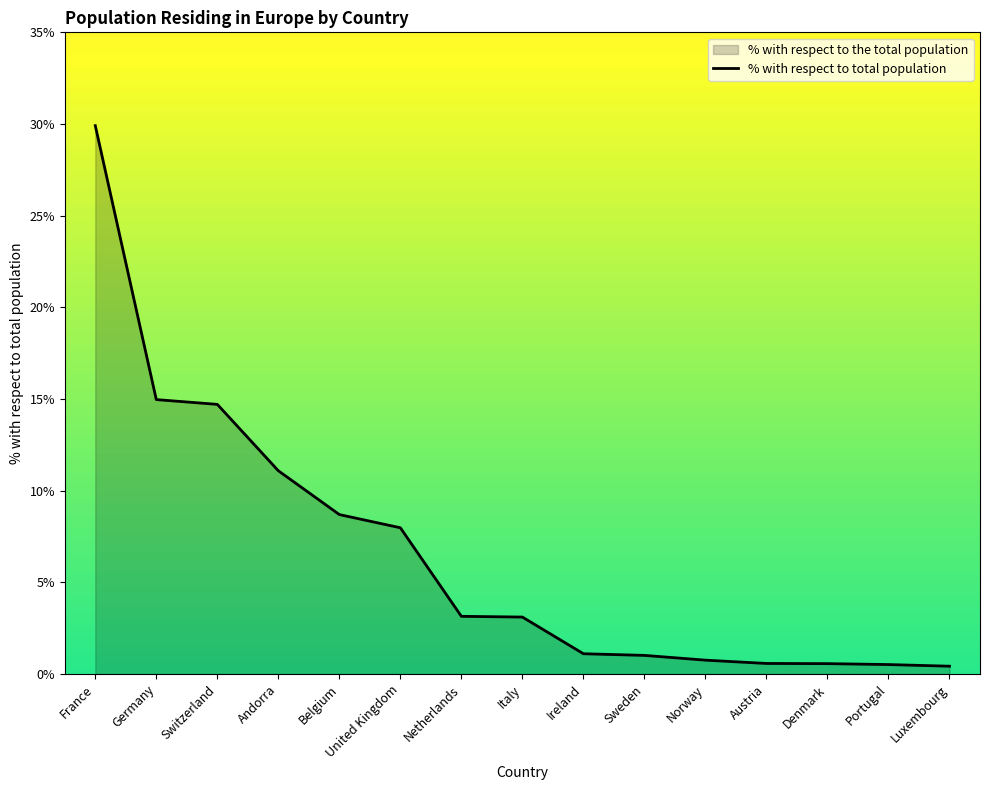

True or false: the data has more than 2 interior local peaks.

False